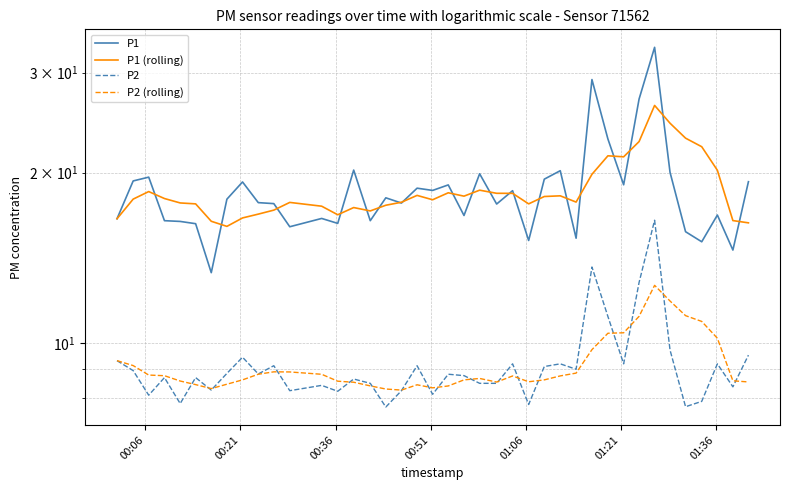

True or false: P1 and P2 (rolling) cross at least once.

False